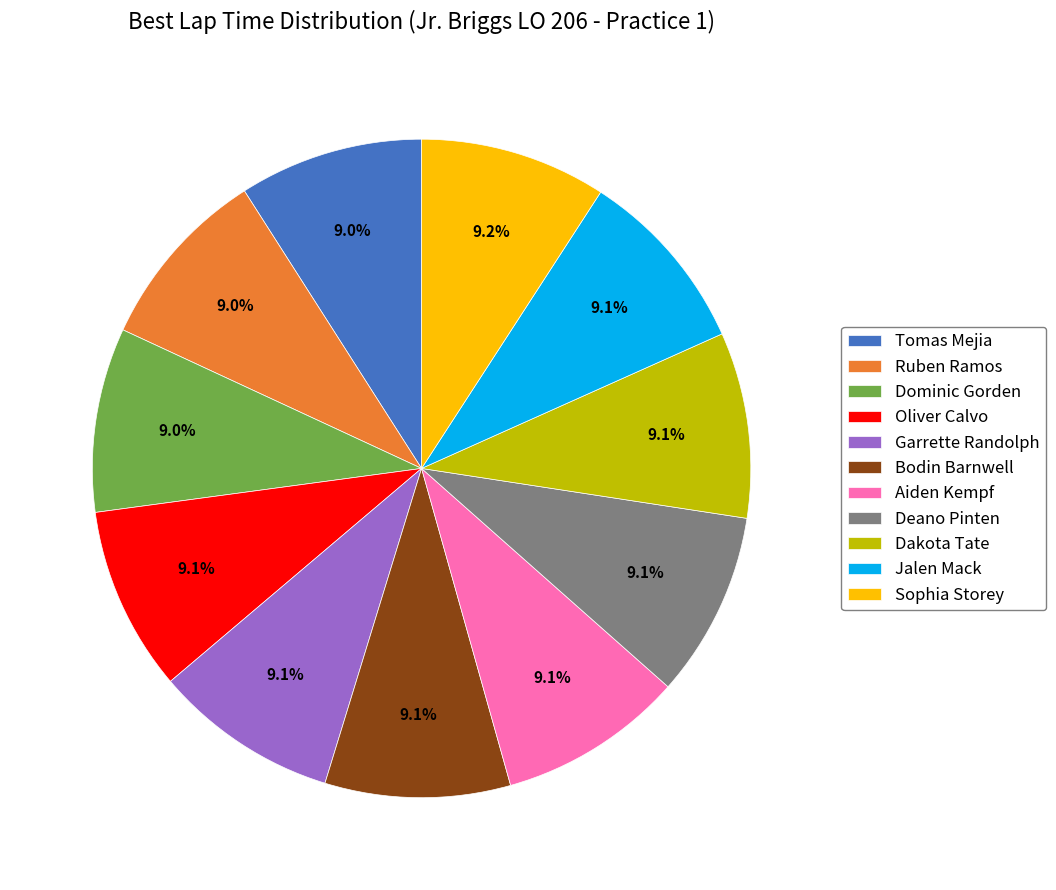

How many slices are in this pie chart?

11